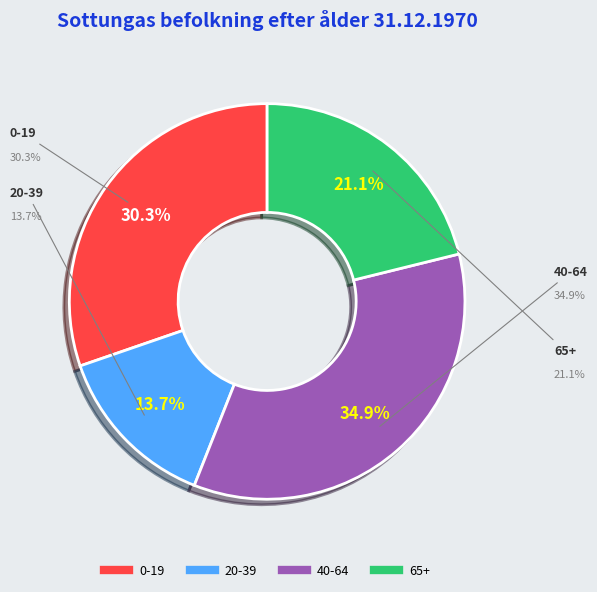

Is there any slice that represents more than half of the pie?

No